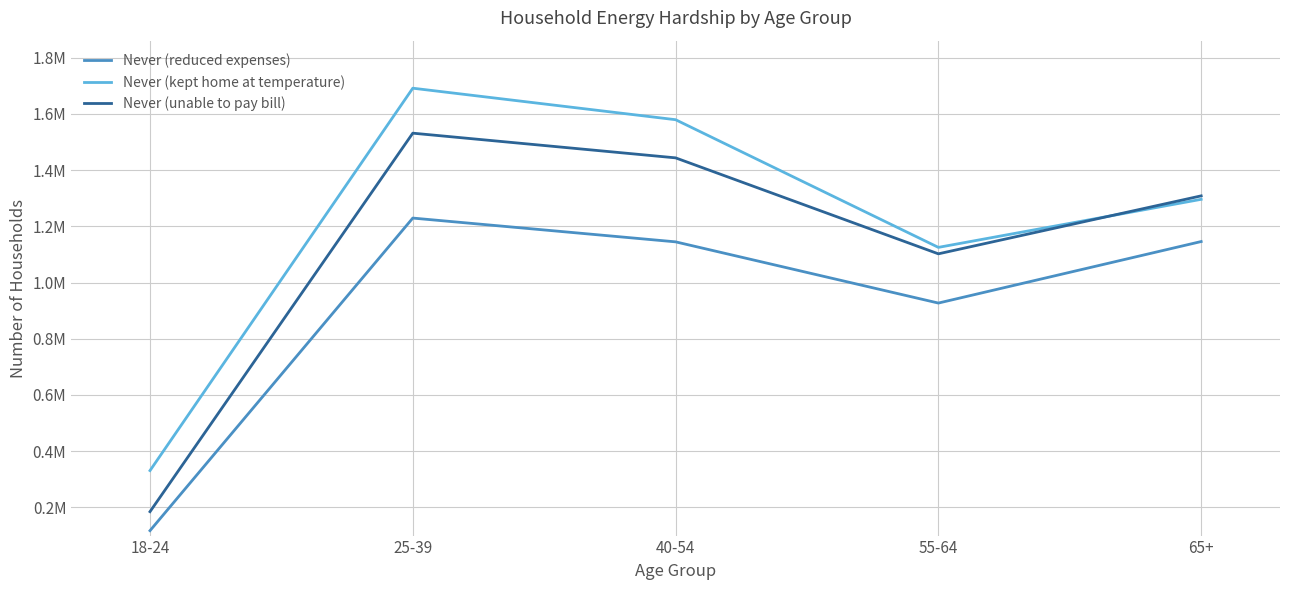

What is the label of the 4th point from the left?

55-64